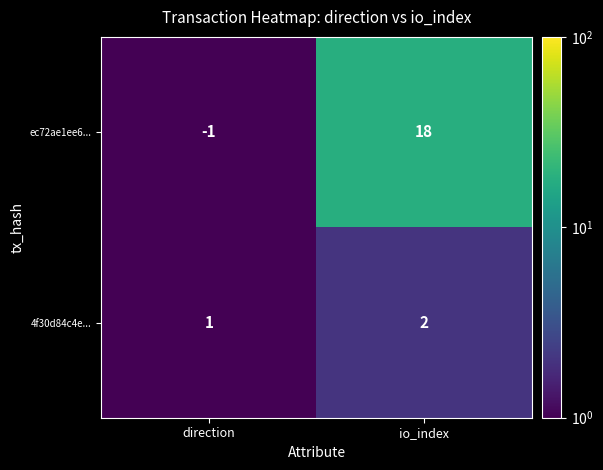

List the series in order of their overall mean, lowest first.

4f30d84c4e..., ec72ae1ee6...